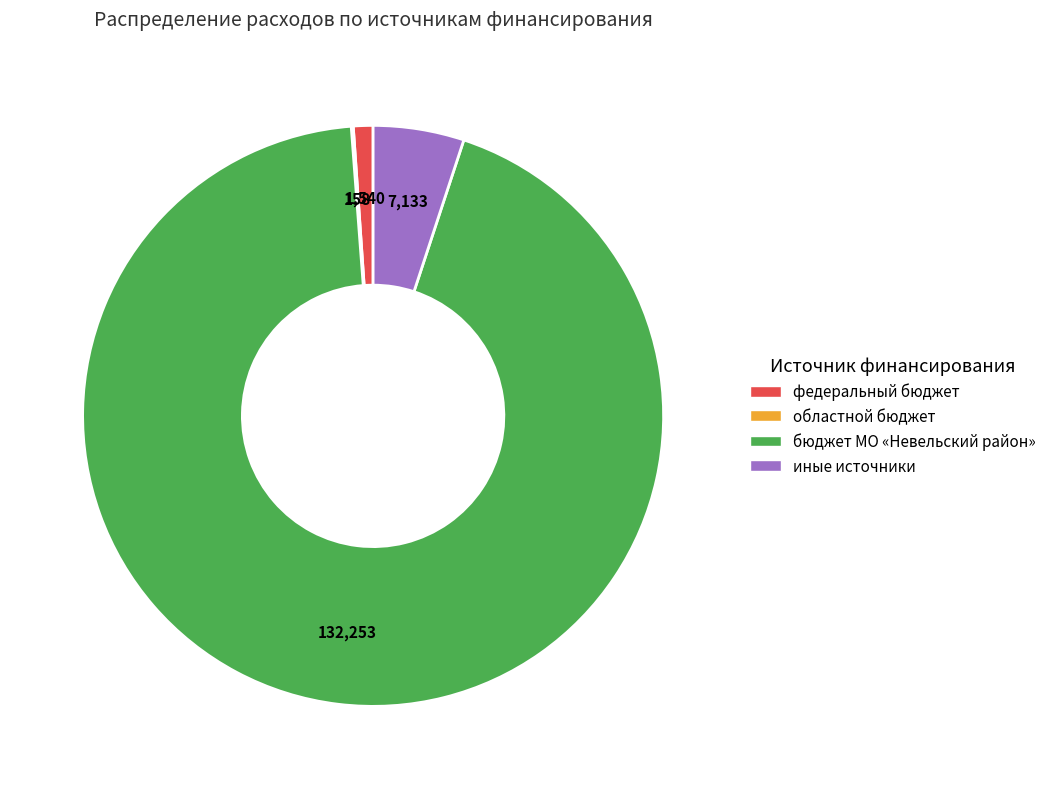

Which has a higher value, бюджет МО «Невельский район» or федеральный бюджет?

бюджет МО «Невельский район»